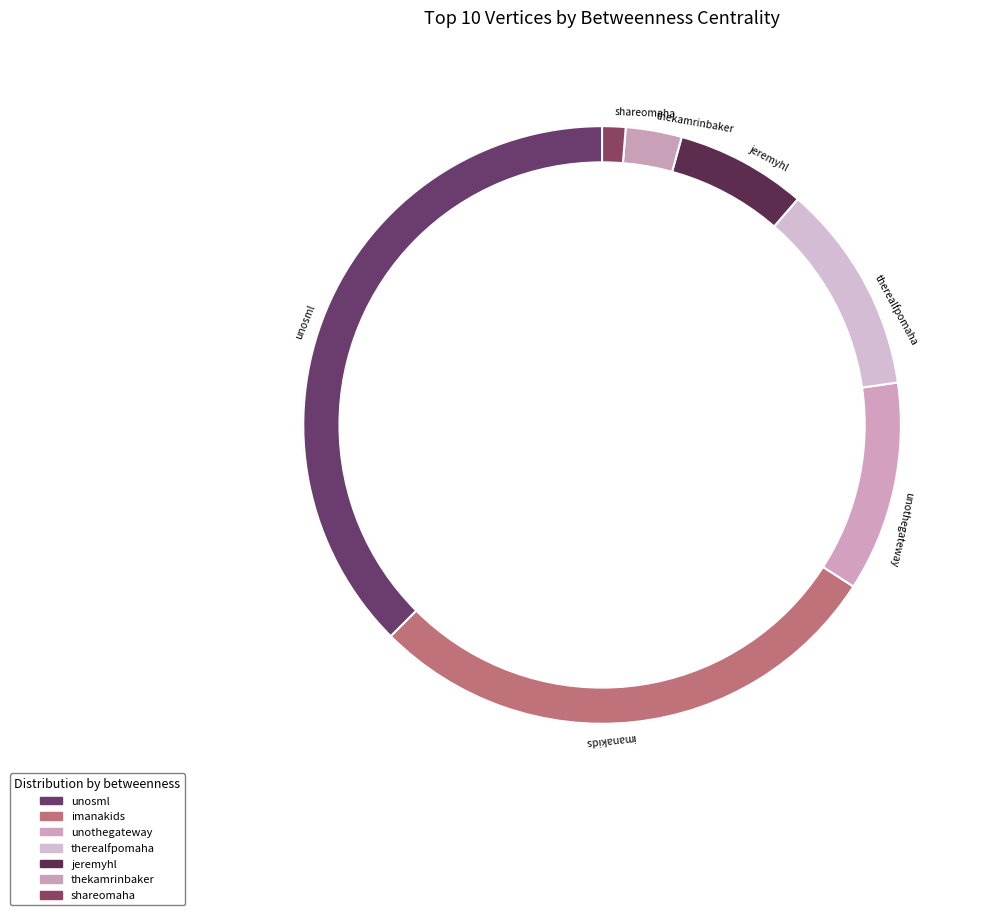

Is it true that imanakids is 28% of the pie?

True